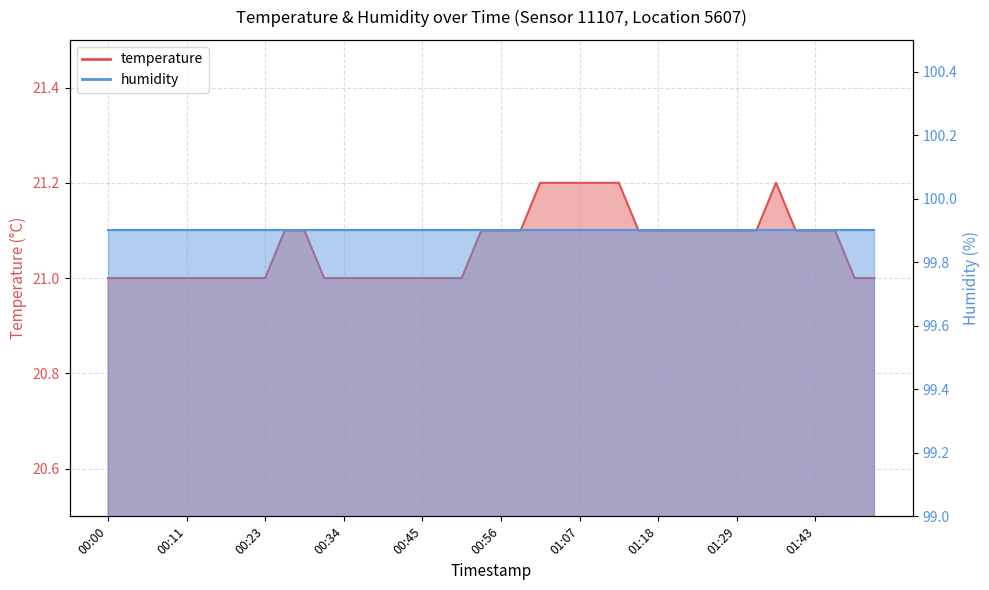

True or false: the data shows 8.0 at 01:10.

False